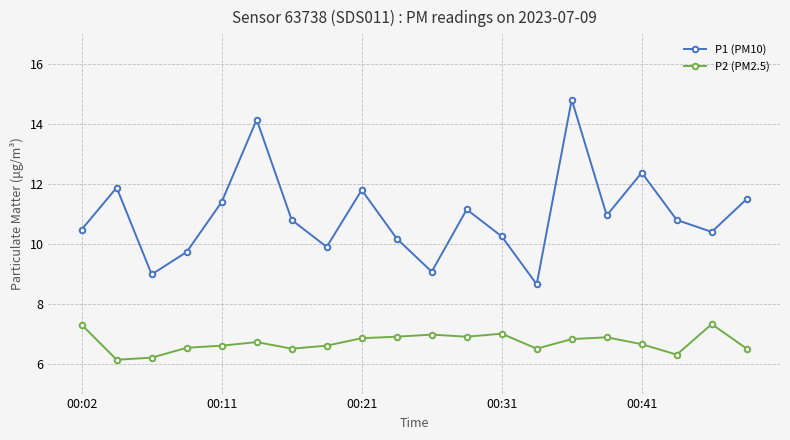

True or false: P2 (PM2.5) has more than 0 interior local peaks.

True